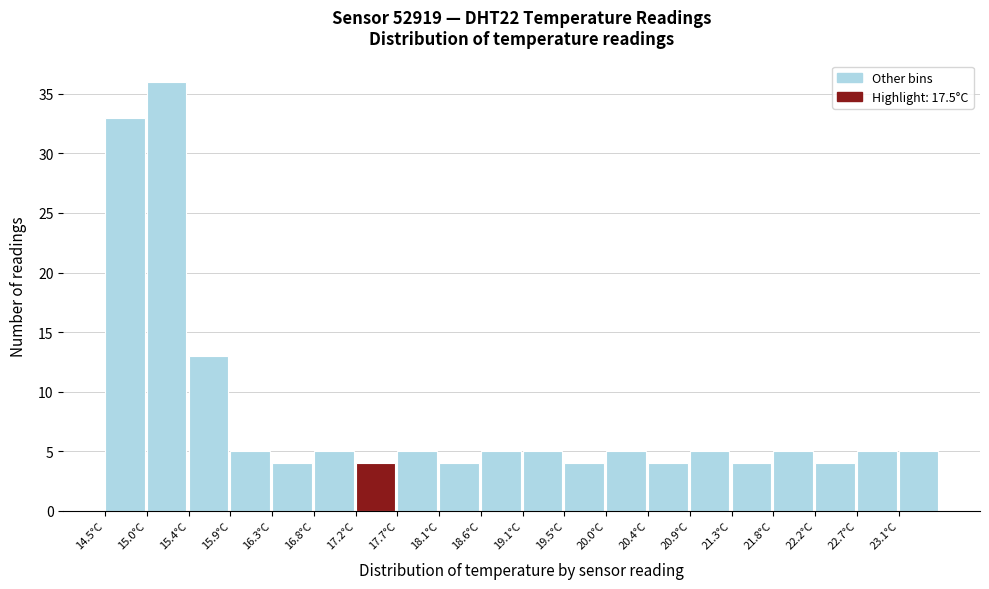

Over which range of the x-axis is the bar tallest?

14.955 to 15.410